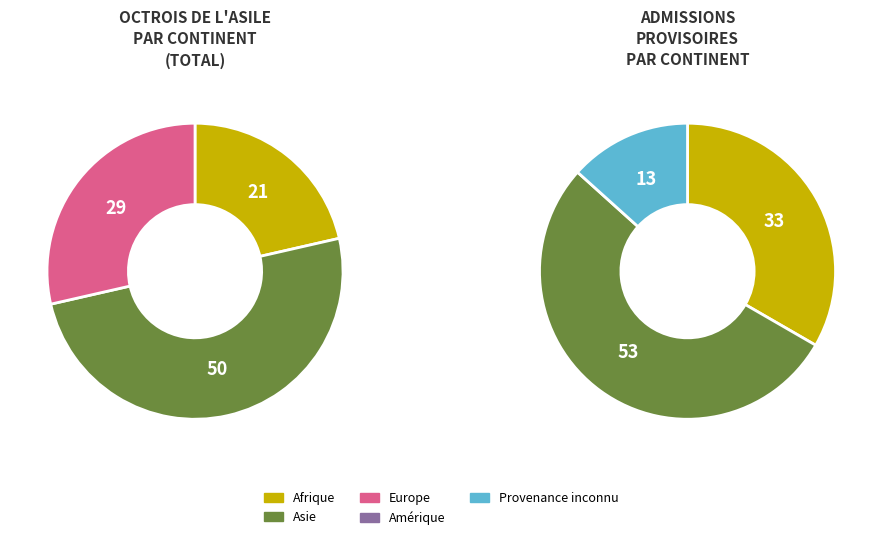

Is it true that Provenance inconnu is 10% of the pie?

False